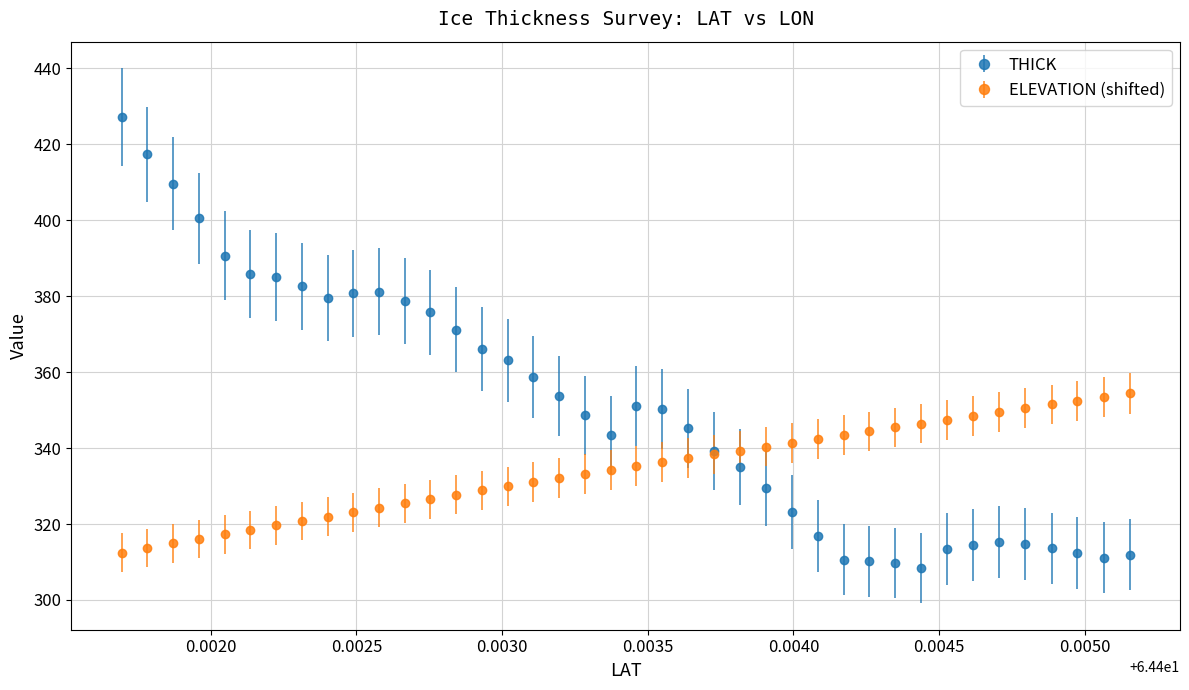

Which series has the widest spread of values?

THICK